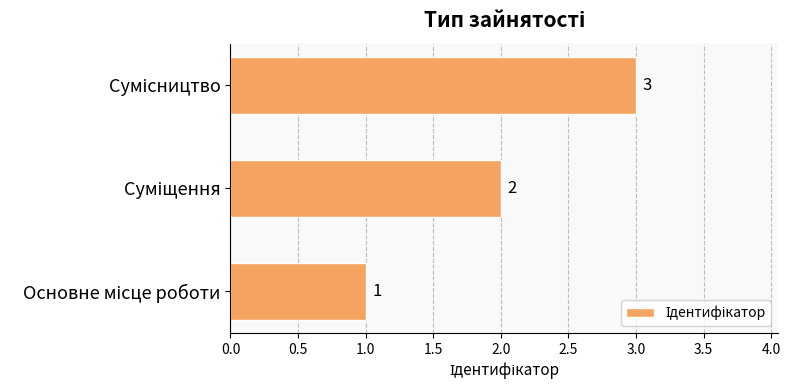

How many values are between 1 and 3?

3